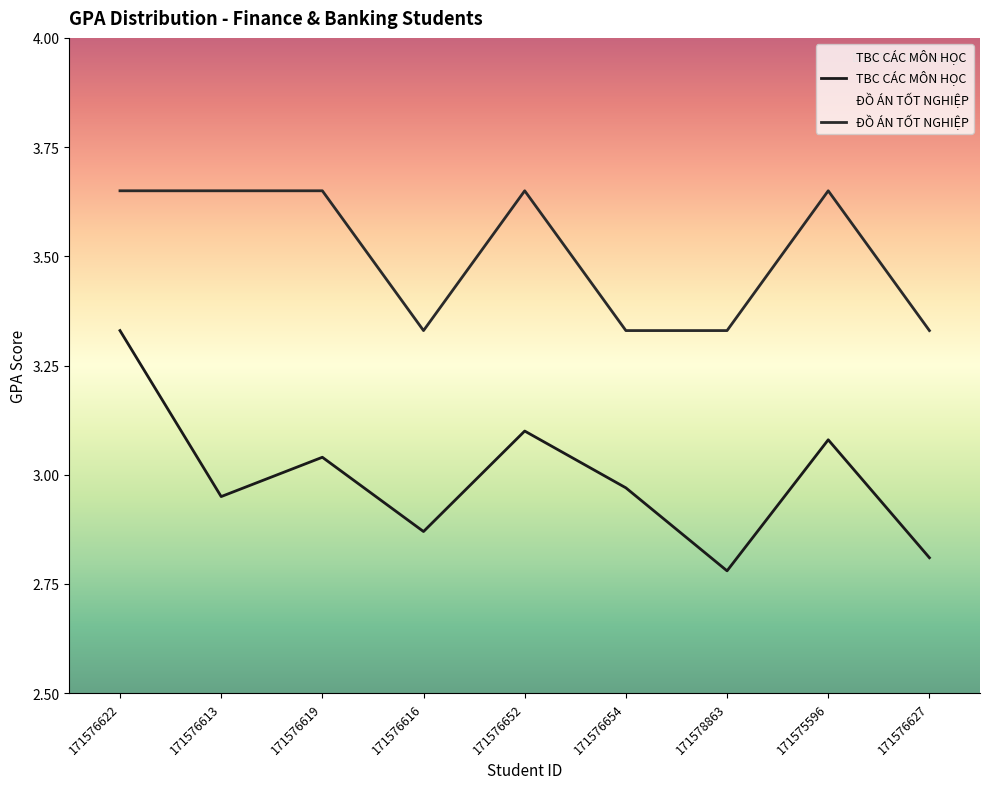

What is the sum of the ĐỒ ÁN TỐT NGHIỆP values at 171576616 and 171576622?

7.0